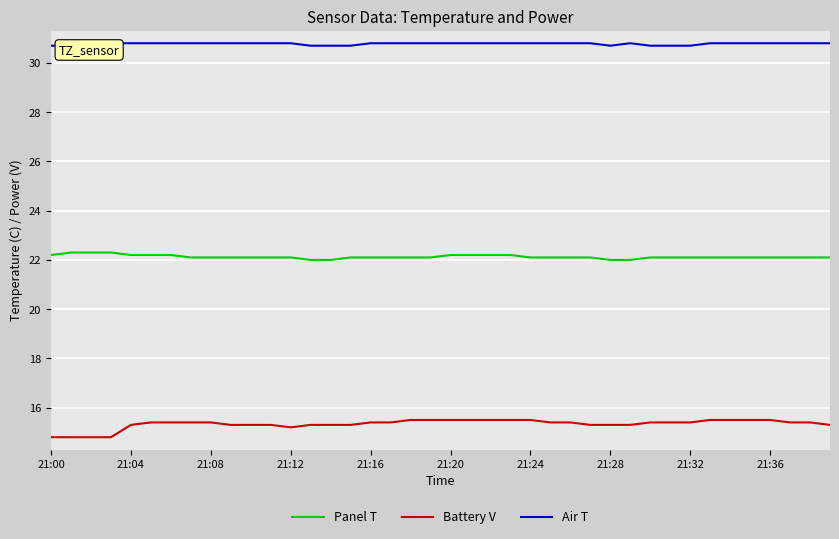

Reading left to right, list all the values displayed in this chart.

Panel T: 22.2	22.3	22.3	22.3	22.2	22.2	22.2	22.1	22.1	22.1	22.1	22.1	22.1	22.0	22.0	22.1	22.1	22.1	22.1	22.1	22.2	22.2	22.2	22.2	22.1	22.1	22.1	22.1	22.0	22.0	22.1	22.1	22.1	22.1	22.1	22.1	22.1	22.1	22.1	22.1
Battery V: 14.8	14.8	14.8	14.8	15.3	15.4	15.4	15.4	15.4	15.3	15.3	15.3	15.2	15.3	15.3	15.3	15.4	15.4	15.5	15.5	15.5	15.5	15.5	15.5	15.5	15.4	15.4	15.3	15.3	15.3	15.4	15.4	15.4	15.5	15.5	15.5	15.5	15.4	15.4	15.3
Air T: 30.7	30.7	30.7	30.8	30.8	30.8	30.8	30.8	30.8	30.8	30.8	30.8	30.8	30.7	30.7	30.7	30.8	30.8	30.8	30.8	30.8	30.8	30.8	30.8	30.8	30.8	30.8	30.8	30.7	30.8	30.7	30.7	30.7	30.8	30.8	30.8	30.8	30.8	30.8	30.8